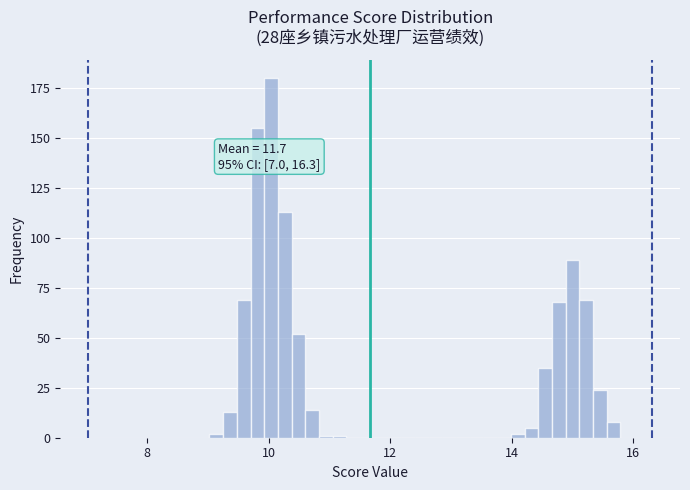

Around what value on the x-axis is the tallest bar? Give the approximate position of its centre, as read against the axis.

10.0